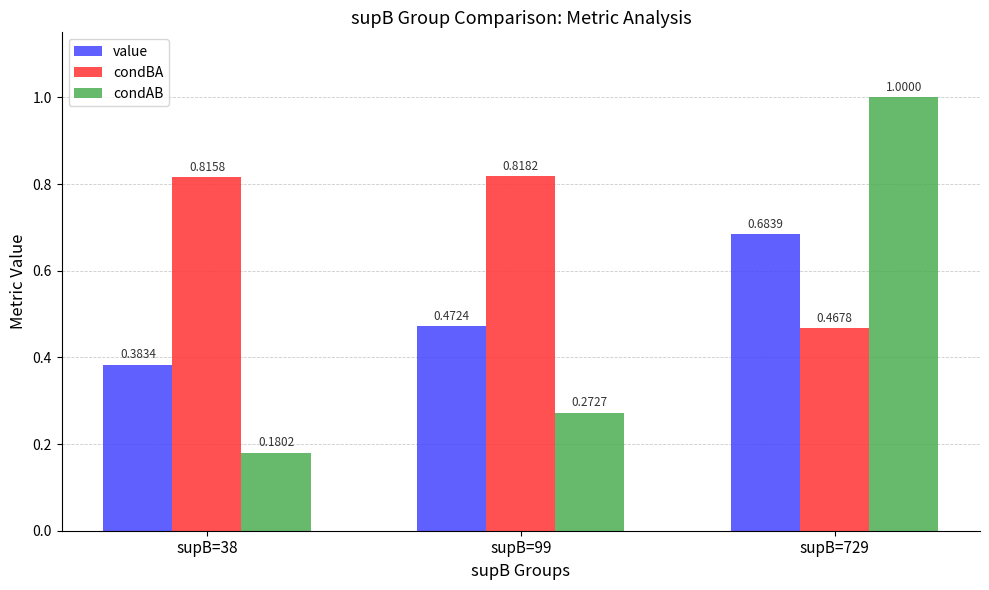

How many bars are there in total?

9